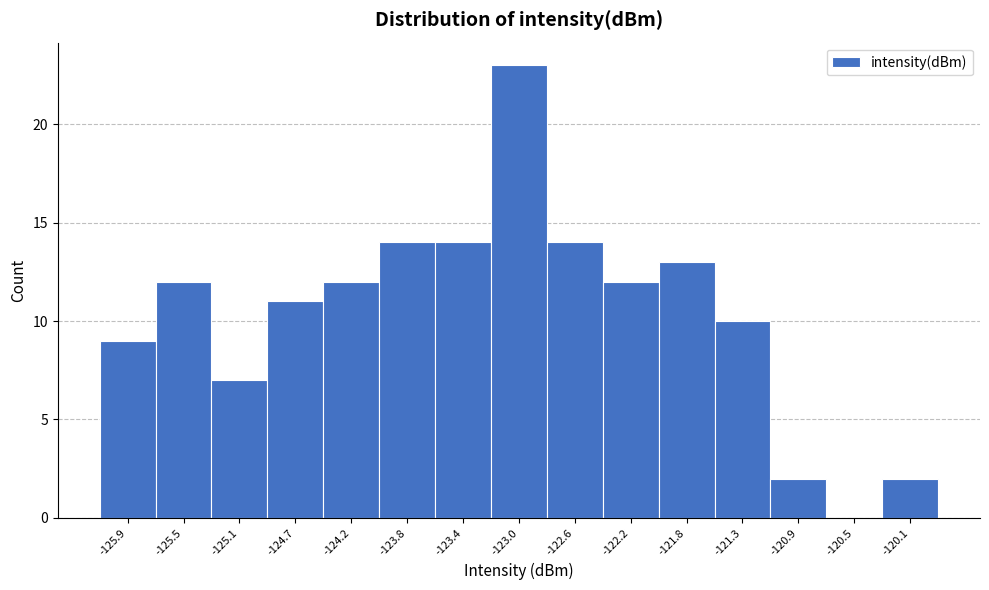

What is the height of the bar covering -122.80 to -122.40 on the x-axis? Neither the bar edges nor the heights are printed on the chart, so give them approximately, as read against the axes.

14